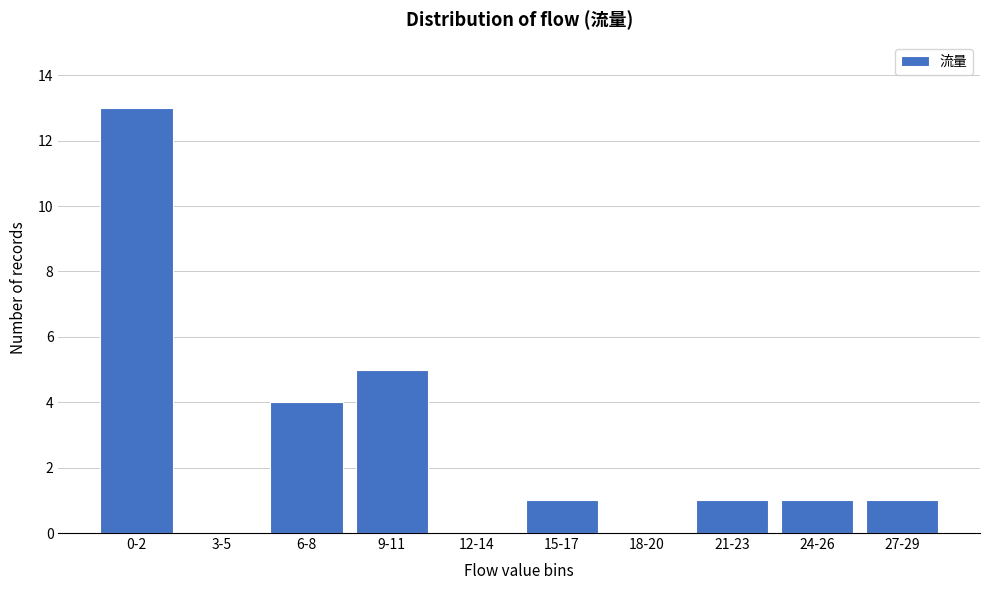

Reading right to left, extract all data points from this chart.

27-29=1	24-26=1	21-23=1	18-20=0	15-17=1	12-14=0	9-11=5	6-8=4	3-5=0	0-2=13